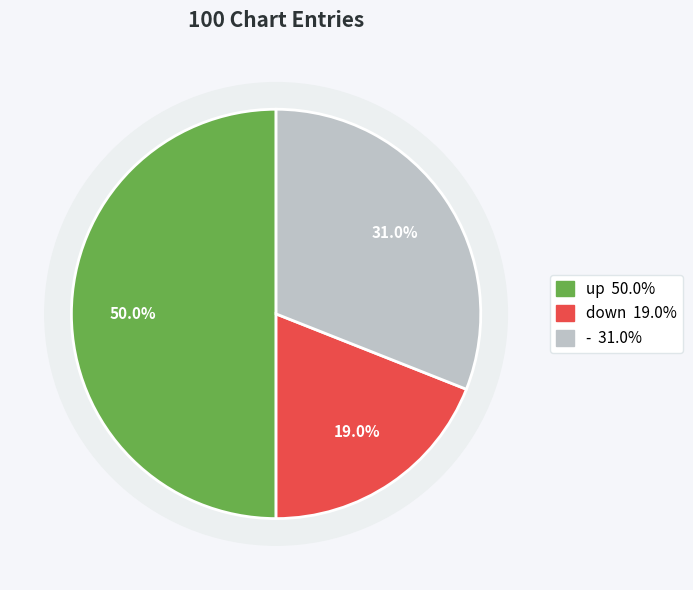

Does any single category account for the majority?

No